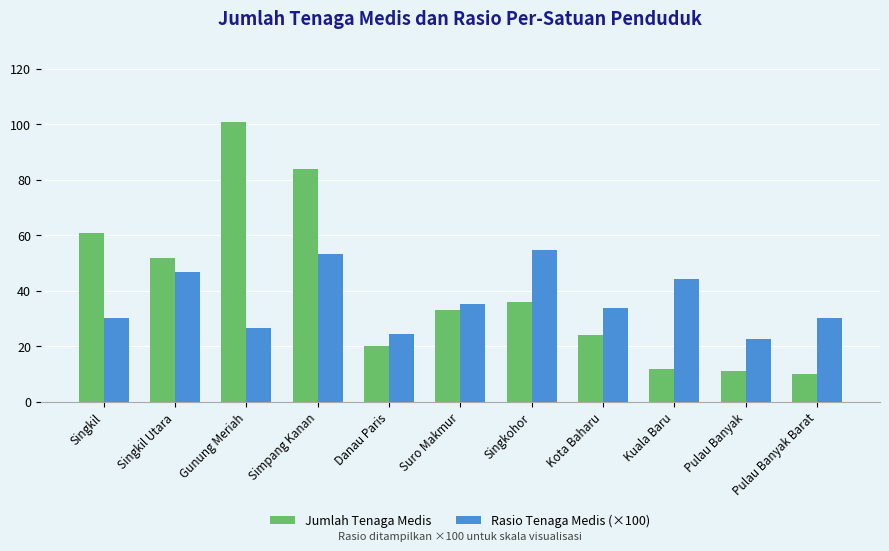

What is the sum of the Jumlah Tenaga Medis values at Singkohor and Suro Makmur?

69.0